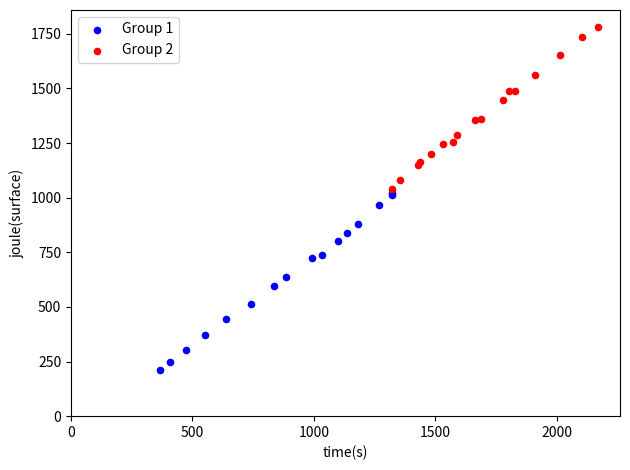

Which series reaches the minimum Y coordinate?

Group 1